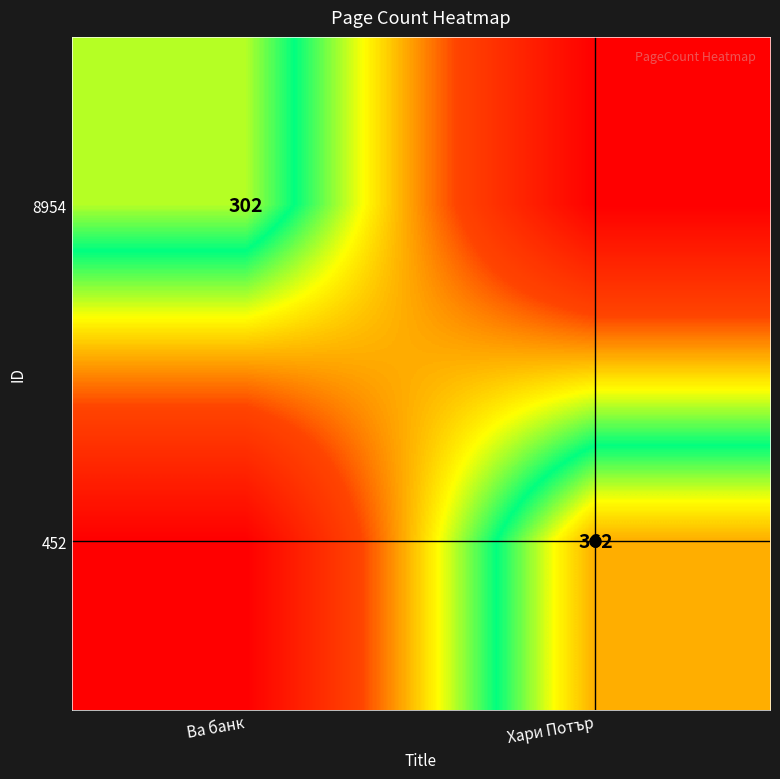

What is the difference between the highest and lowest values at Ва банк?

302